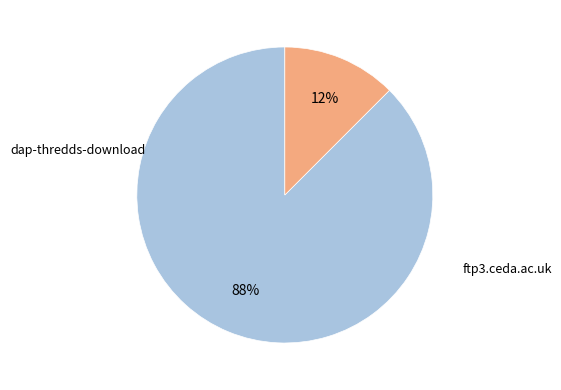

How many slices are in this pie chart?

2